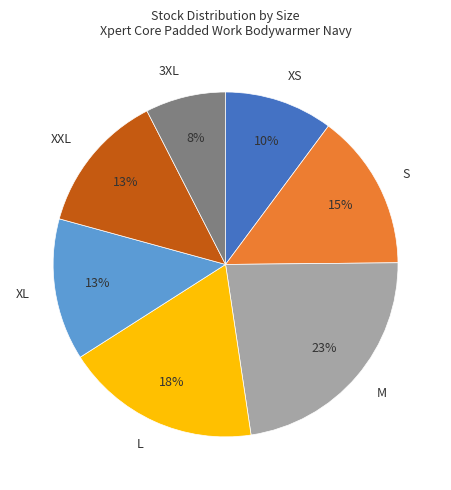

Does any single category account for the majority?

No